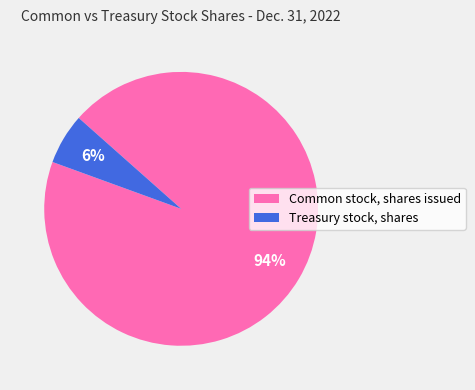

What is the largest slice in the pie chart?

Common stock, shares issued